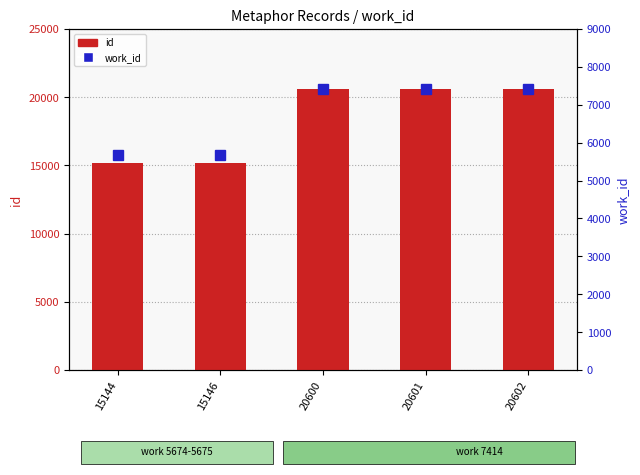

Reading left to right, what are all the values shown in this chart?

id: 15144	15146	20600	20601	20602
work_id: 5674	5675	7414	7414	7414